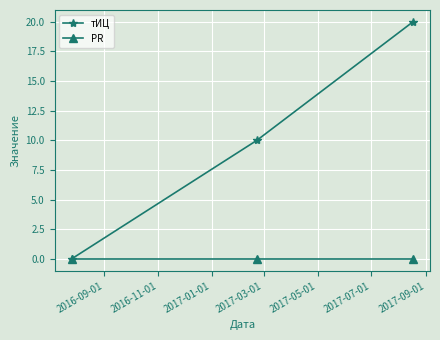

Which series has the largest total across all categories?

тИЦ